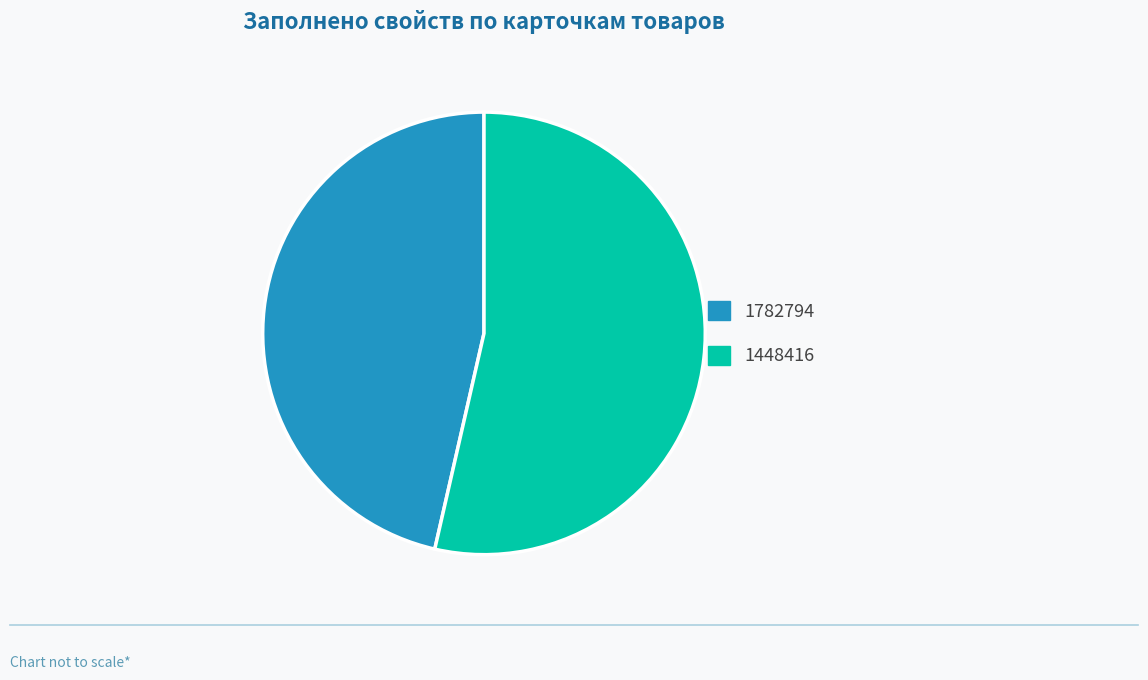

True or false: 1782794 accounts for 54% of the total.

False